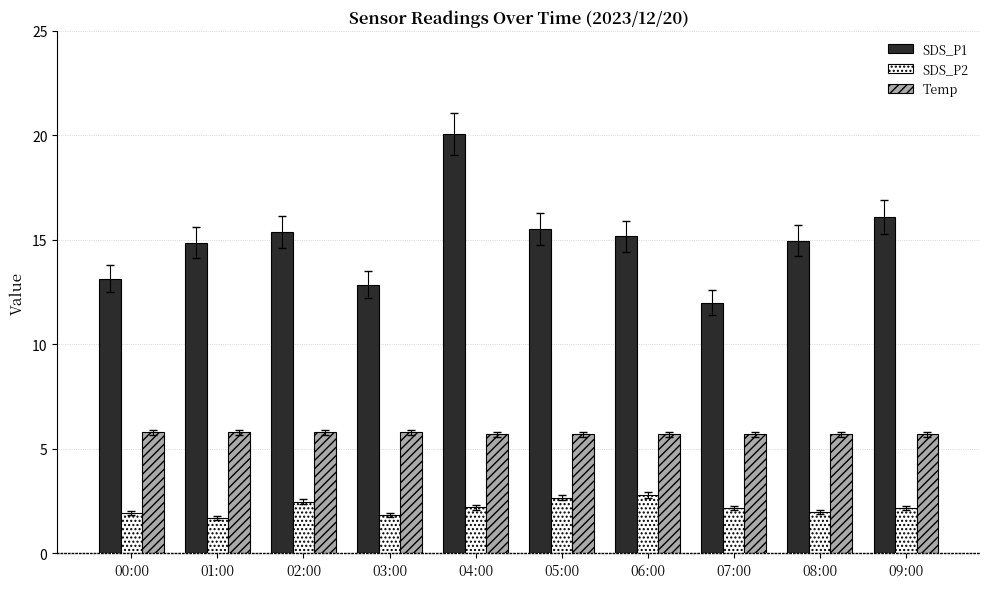

How many Temp values are between 5 and 6?

10